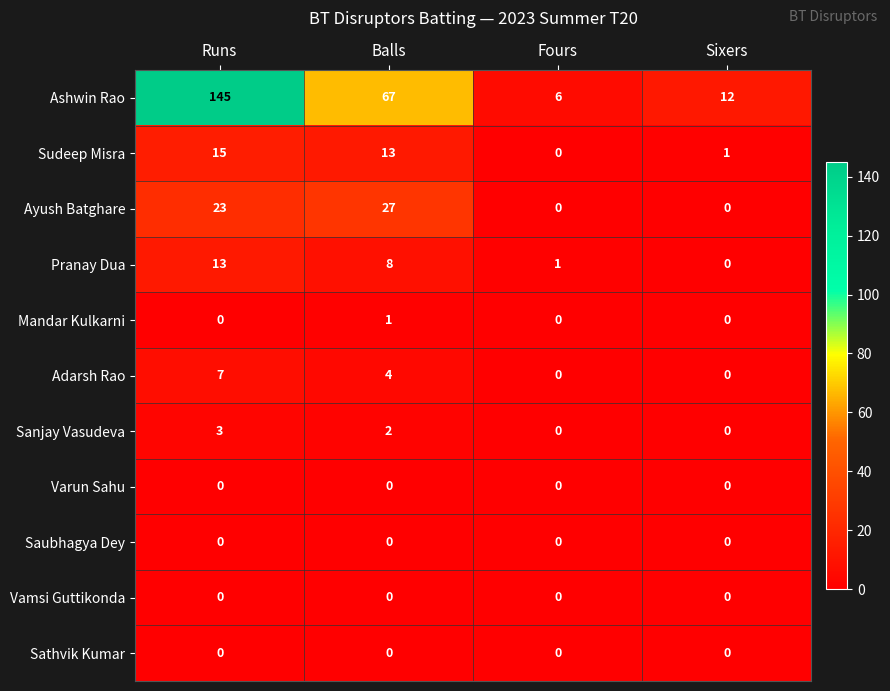

The value of Sudeep Misra at Runs is 8. True or false?

False